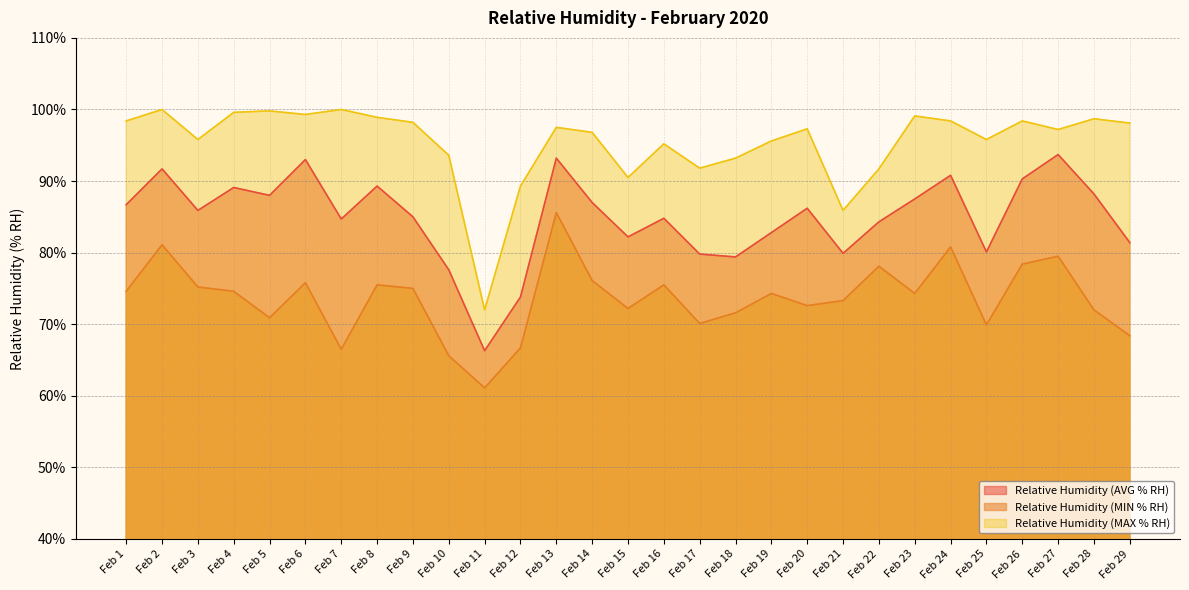

True or false: Relative Humidity (AVG % RH) and Relative Humidity (MAX % RH) cross at least once.

False